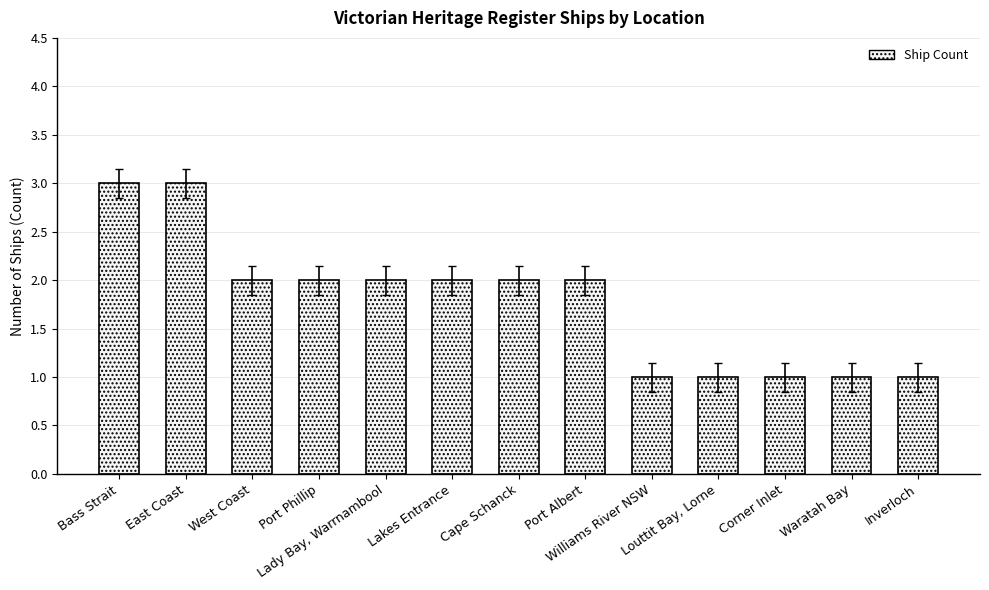

Approximately how many times larger is the value at Lady Bay, Warrnambool compared to Waratah Bay?

2.0